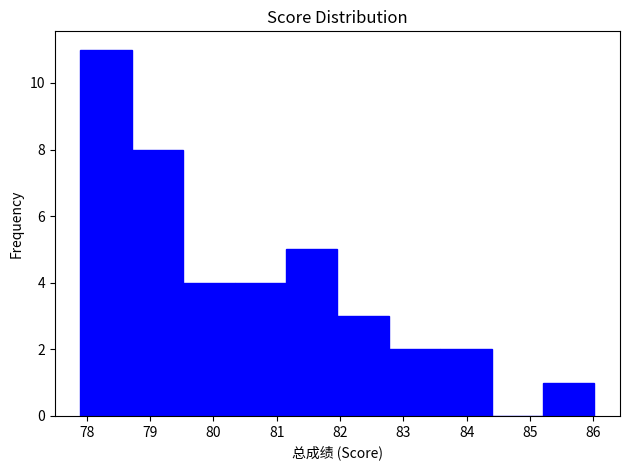

Reading left to right, transcribe this chart: for each bar, give the range it covers on the x-axis and its height. Neither the bar edges nor the heights are printed on the chart, so give them approximately, as read against the axes.

77.9 to 78.7: 11
78.7 to 79.5: 8
79.5 to 80.3: 4
80.3 to 81.1: 4
81.1 to 82.0: 5
82.0 to 82.8: 3
82.8 to 83.6: 2
83.6 to 84.4: 2
84.4 to 85.2: 0
85.2 to 86.0: 1